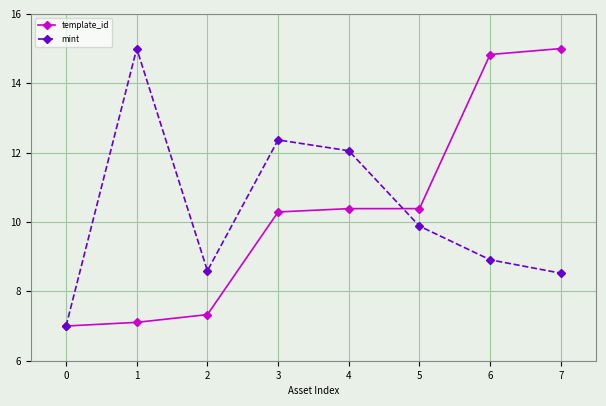

At how many categories does at least one series exceed 12?

5